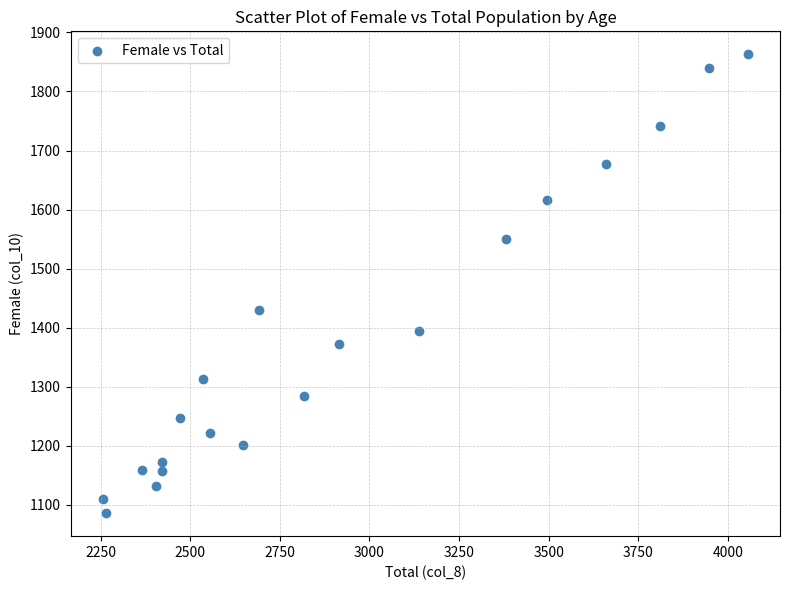

What is the range of X values (max minus min)?

1798